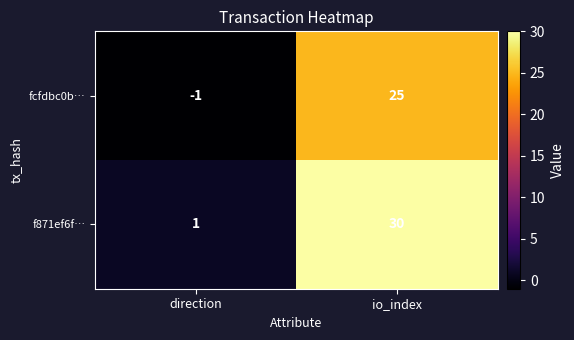

Reading right to left, extract all data points from this chart.

fcfdbc0b…: 25	-1
f871ef6f…: 30	1